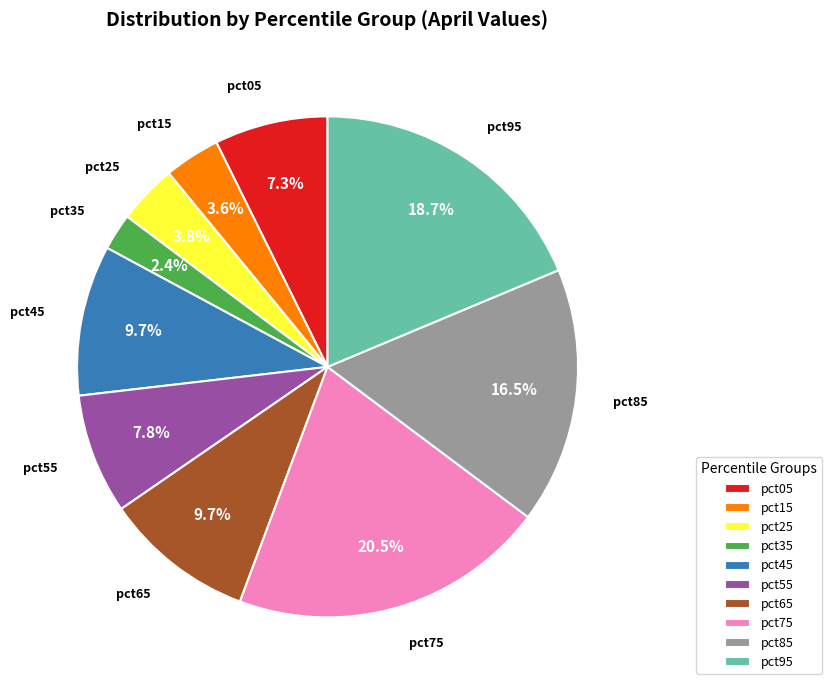

Is pct05 the majority of the pie?

No